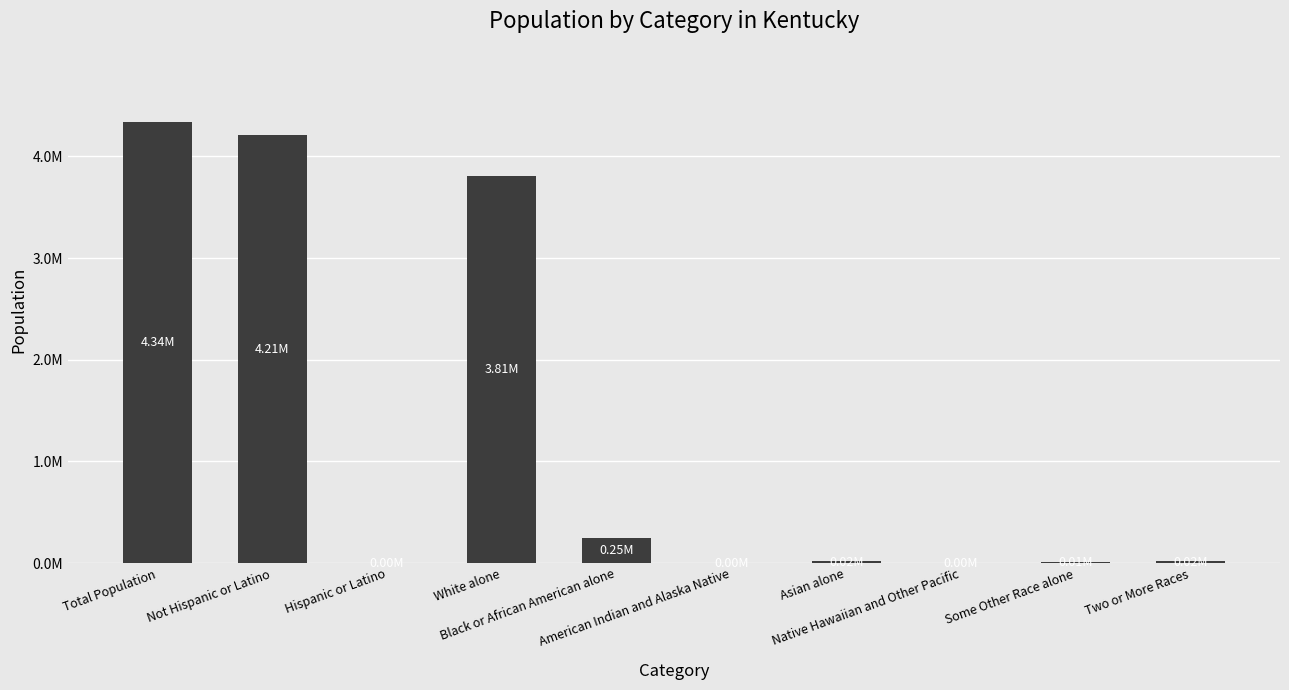

Are the bars horizontal?

No